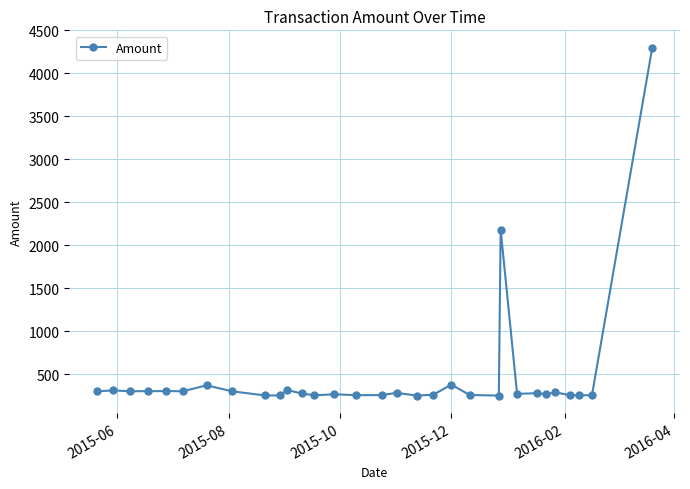

True or false: there are more than 2 points higher than both neighbors.

True